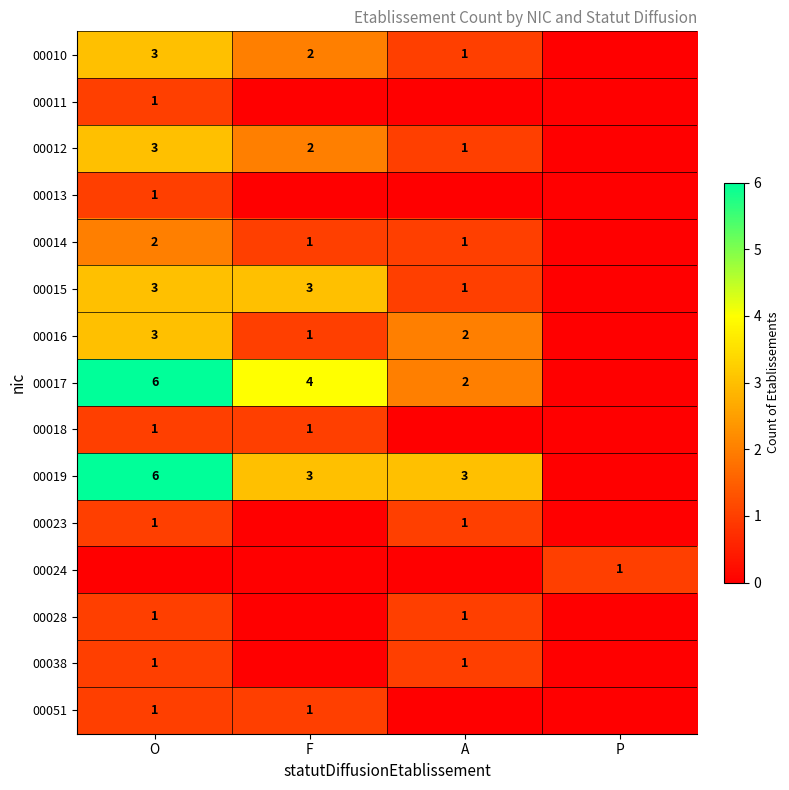

The value of 00018 at F is 1. True or false?

True